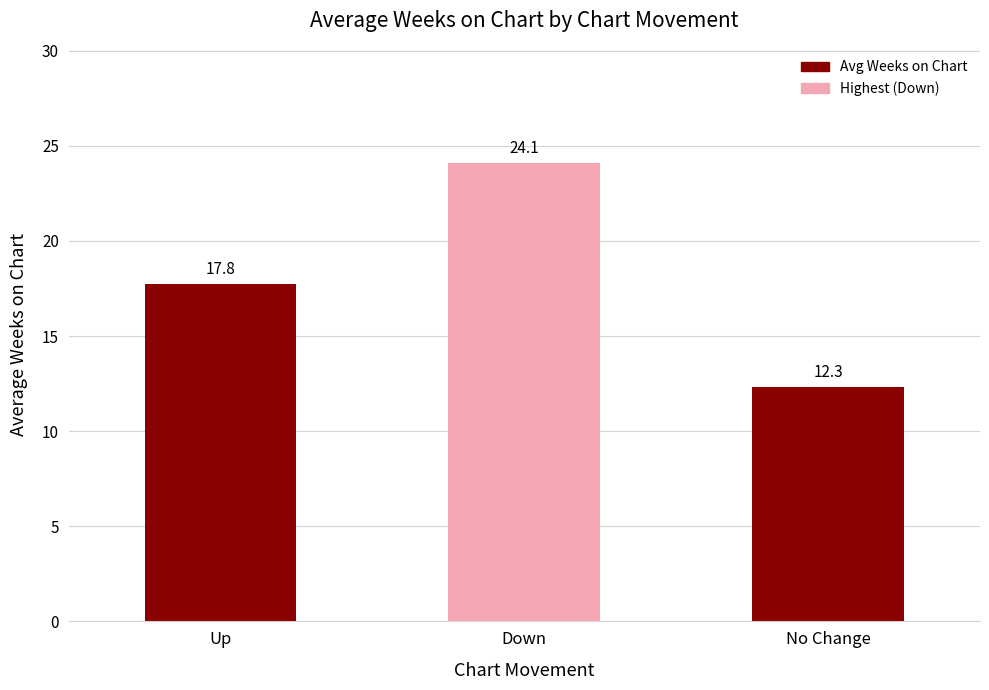

What is the difference between the maximum and second lowest values?

6.4